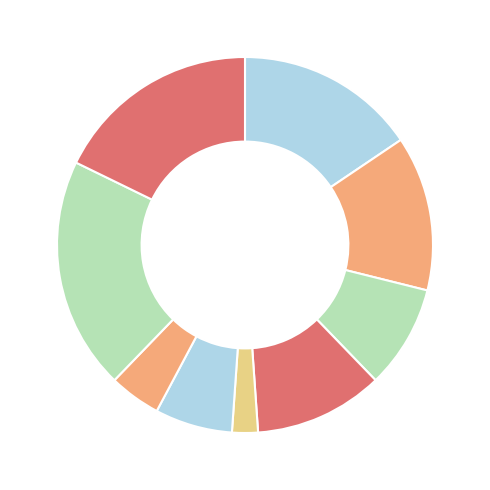

How many slices are in this pie chart?

9